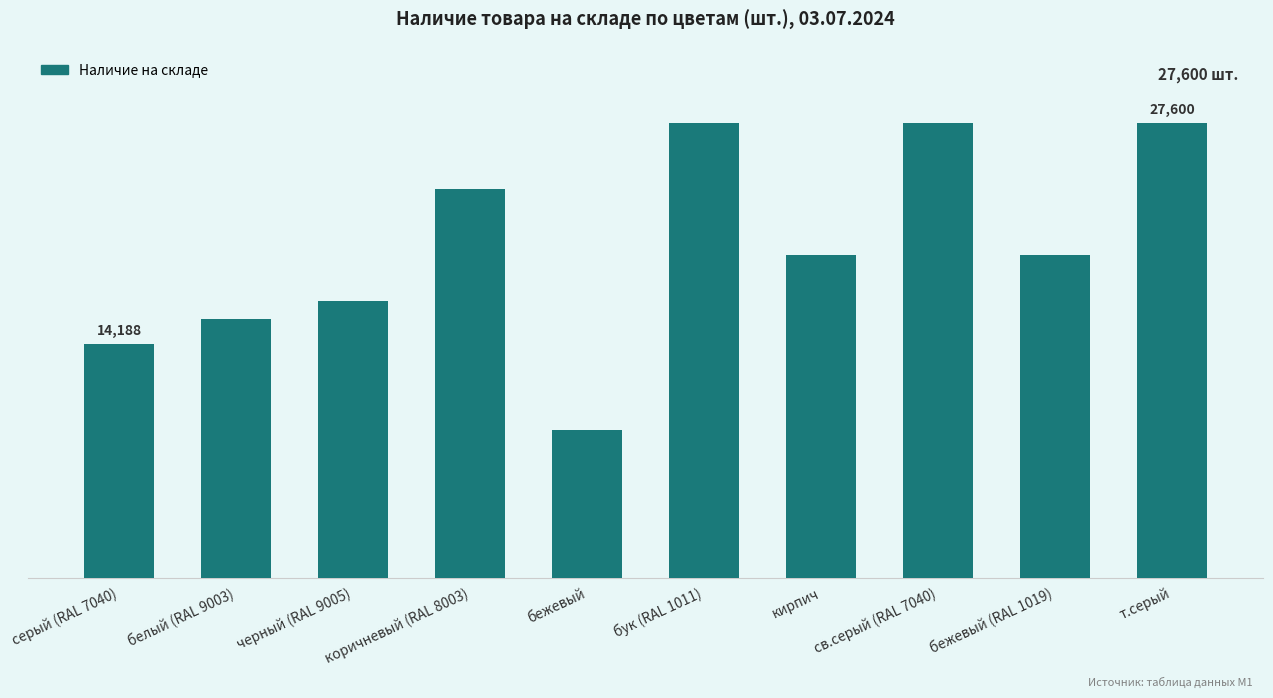

Does the chart contain any negative values?

No